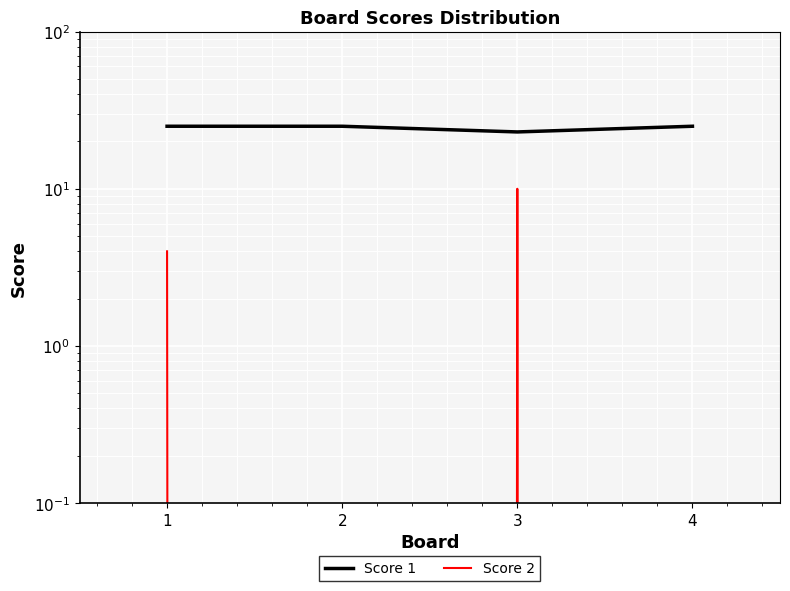

What is the difference between the second highest and minimum values in the Score 2 series?

4